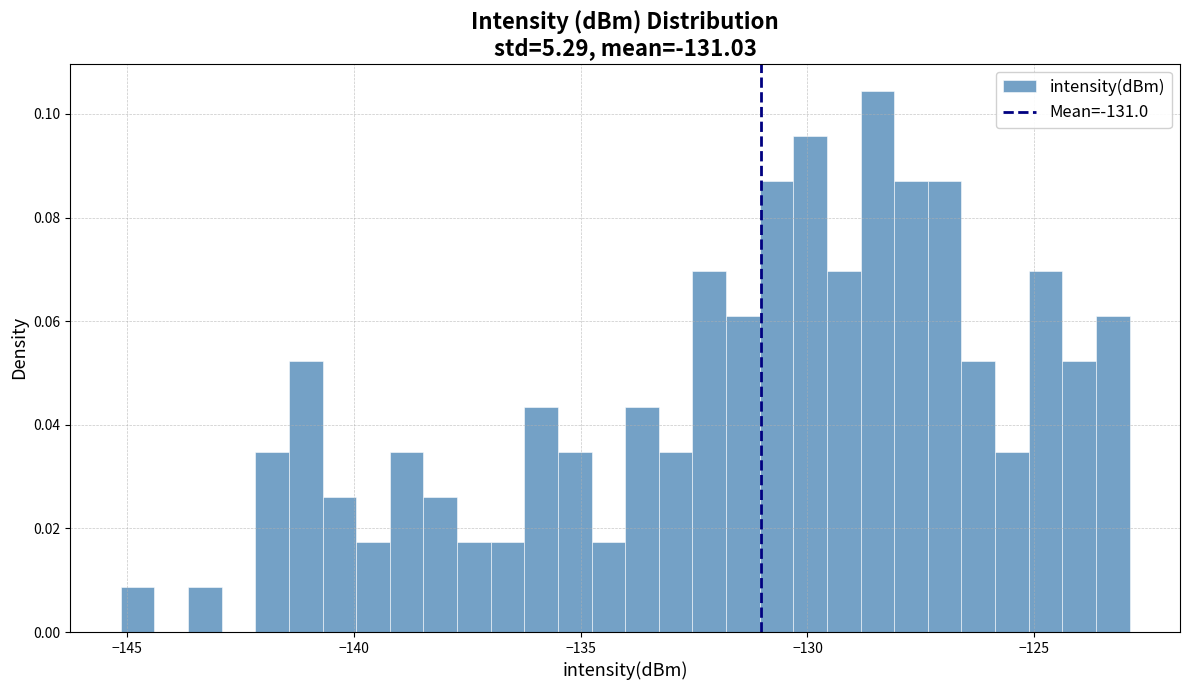

Read against the x-axis, roughly where is the centre of the tallest bar?

-128.5